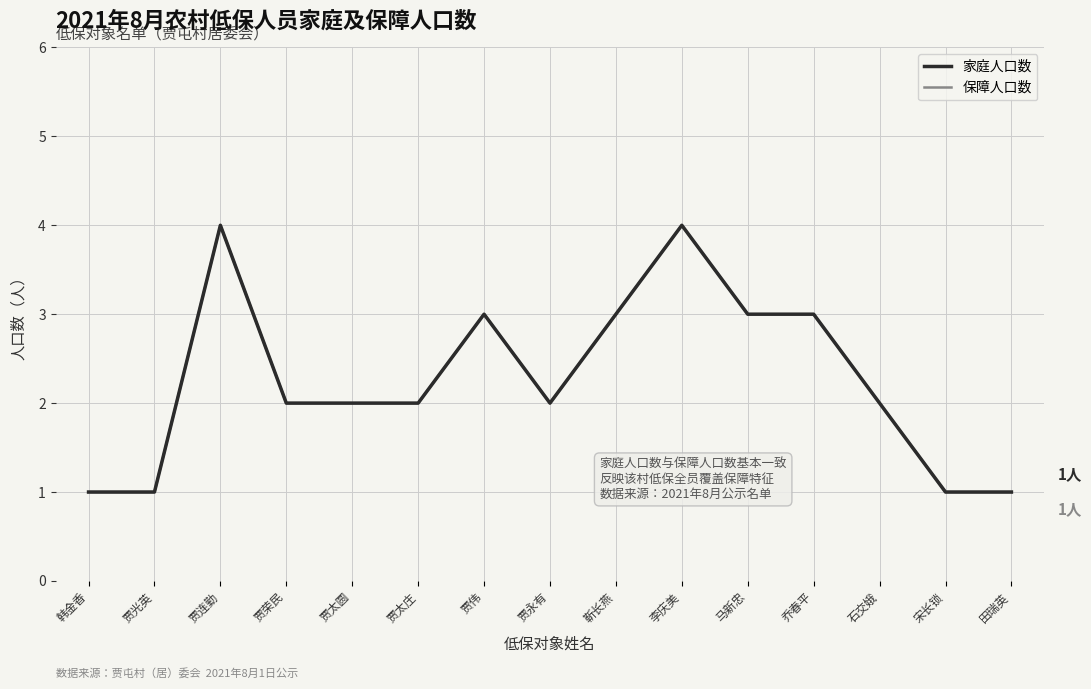

How many lines are shown in the chart?

2